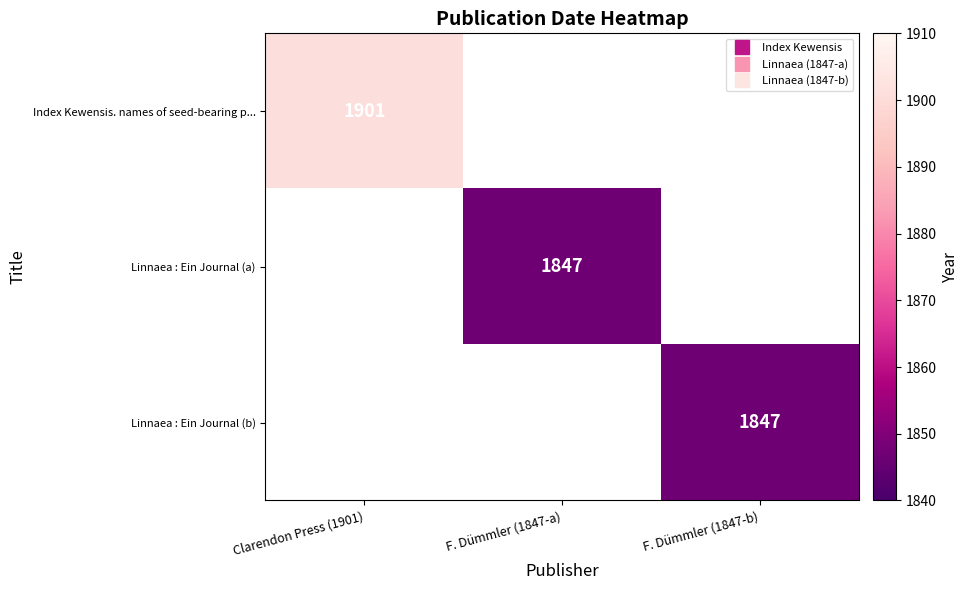

At how many categories does at least one series exceed 1873?

1